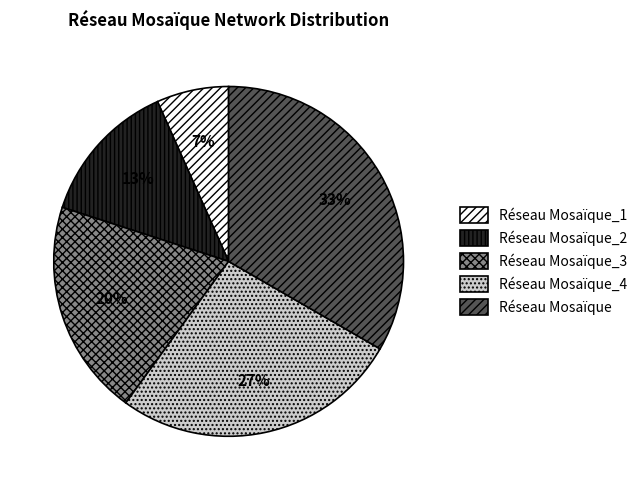

What is the ratio of the value at Réseau Mosaïque_3 to the value at Réseau Mosaïque?

0.6